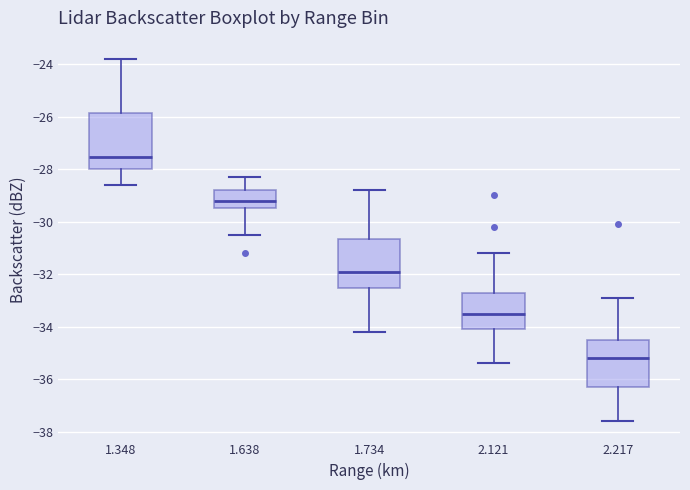

Where does the upper whisker of the box at x = 2.217 end on the y-axis? The values are not printed on the chart, so give them approximately, as read against the axis.

-32.8